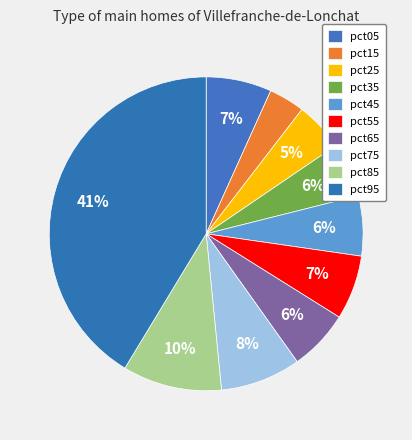

Is it true that pct45 is 6% of the pie?

True